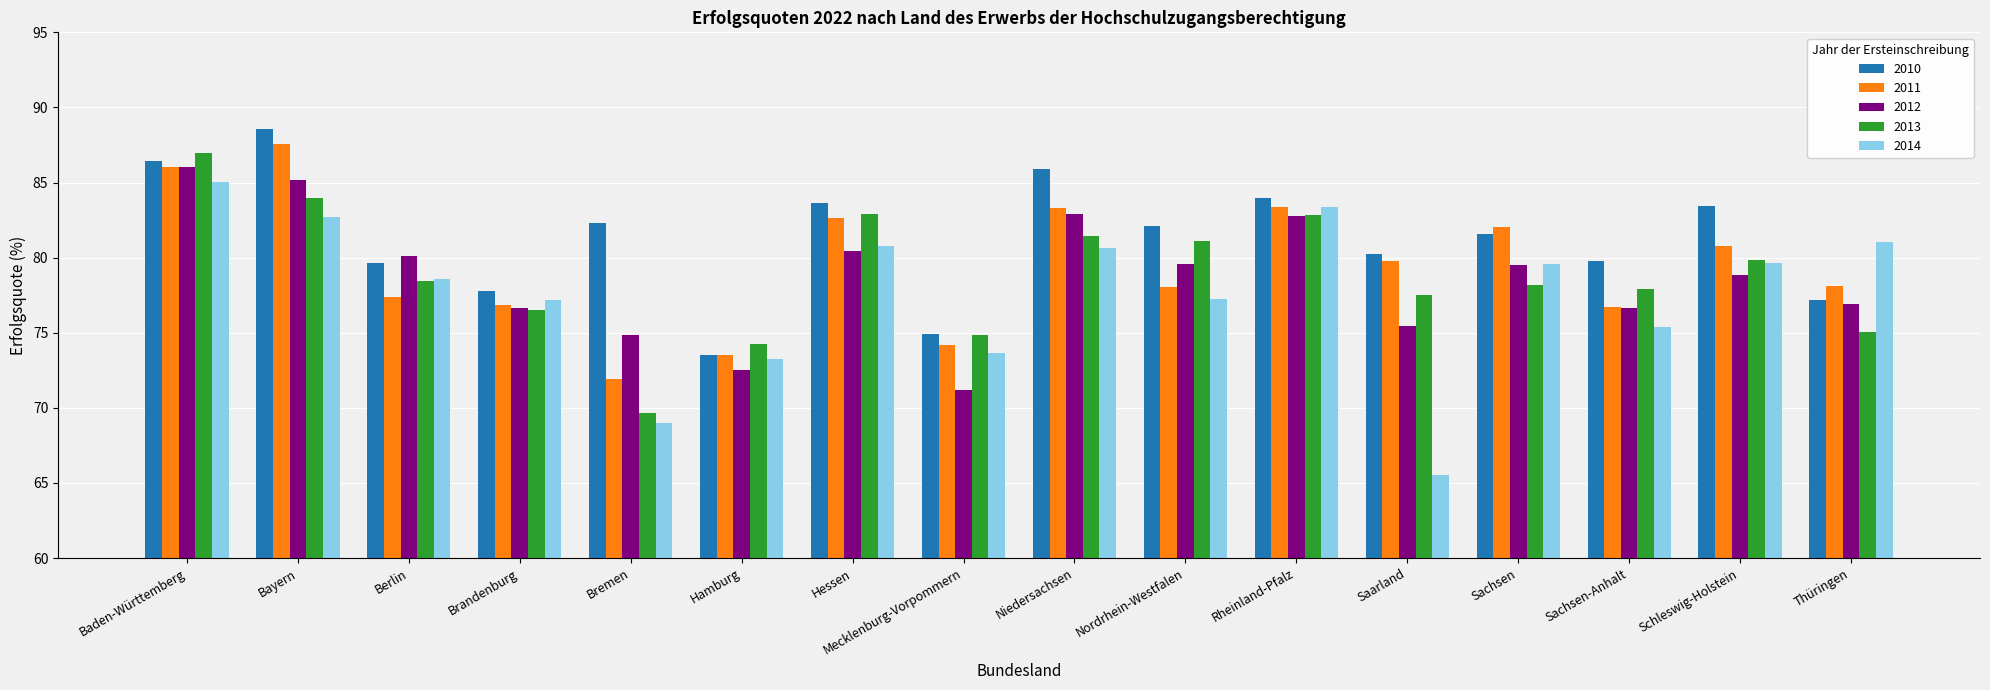

How many bars are there in total?

80